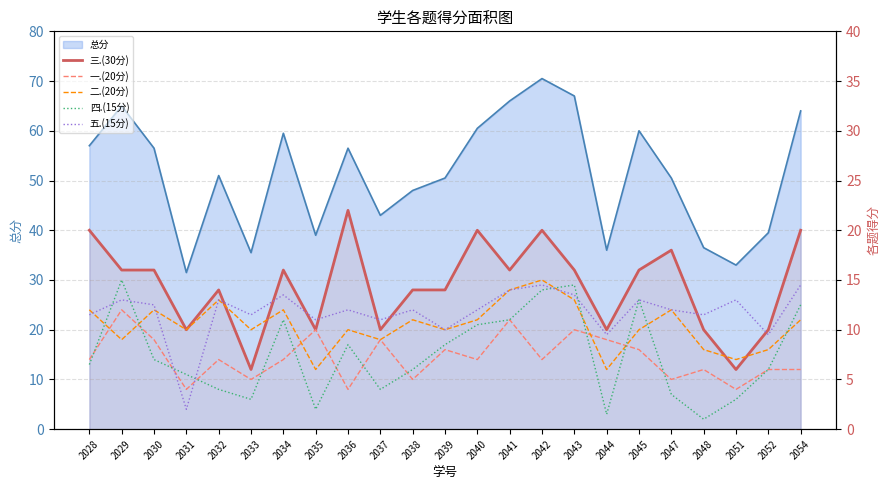

What is the value of the 四.(15分) point at the 15th from the left?

14.0